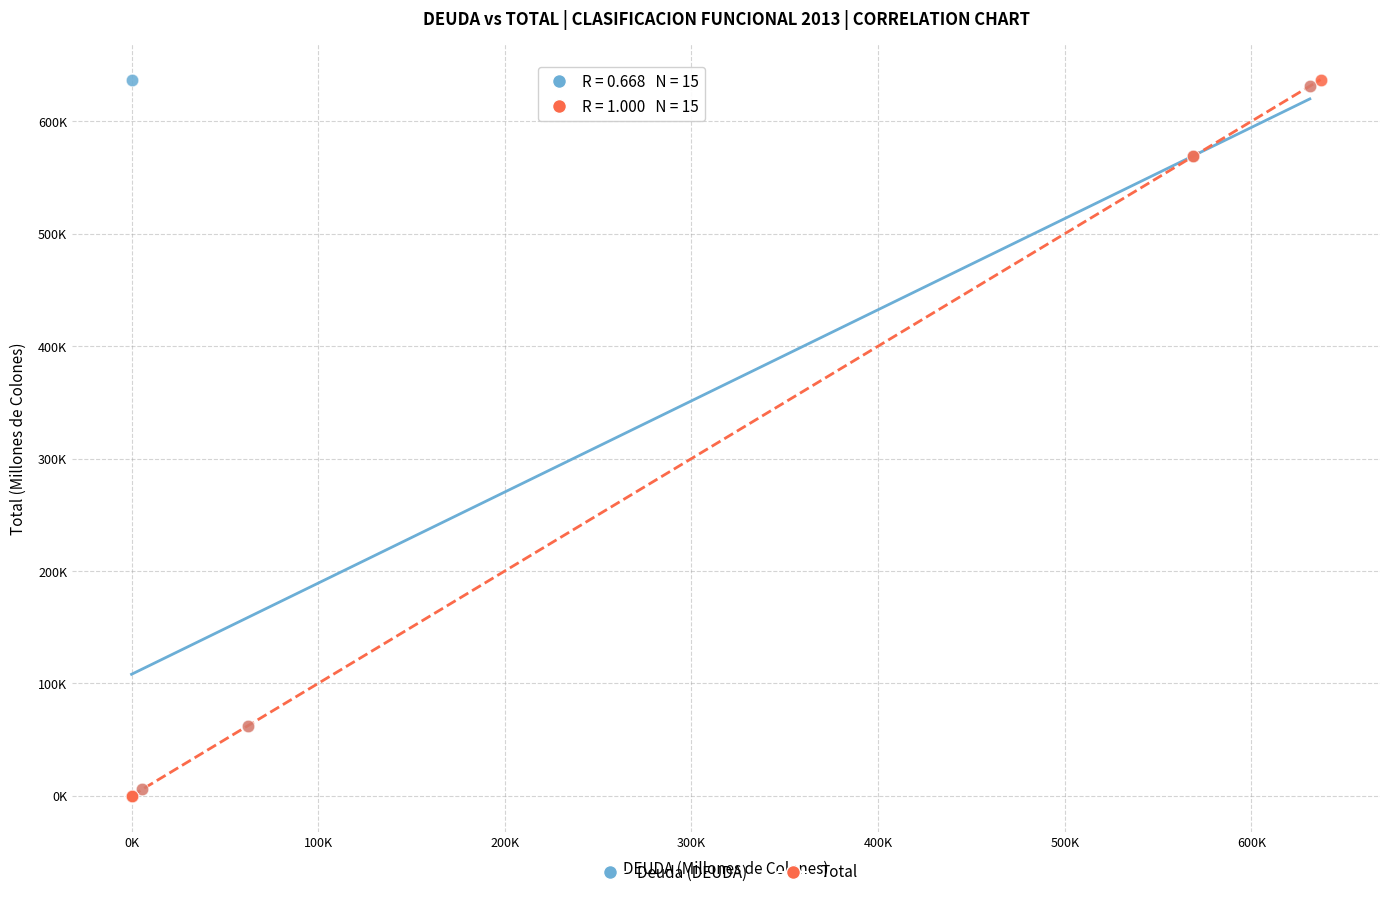

What are all the series names shown in the legend?

Deuda (DEUDA), Total